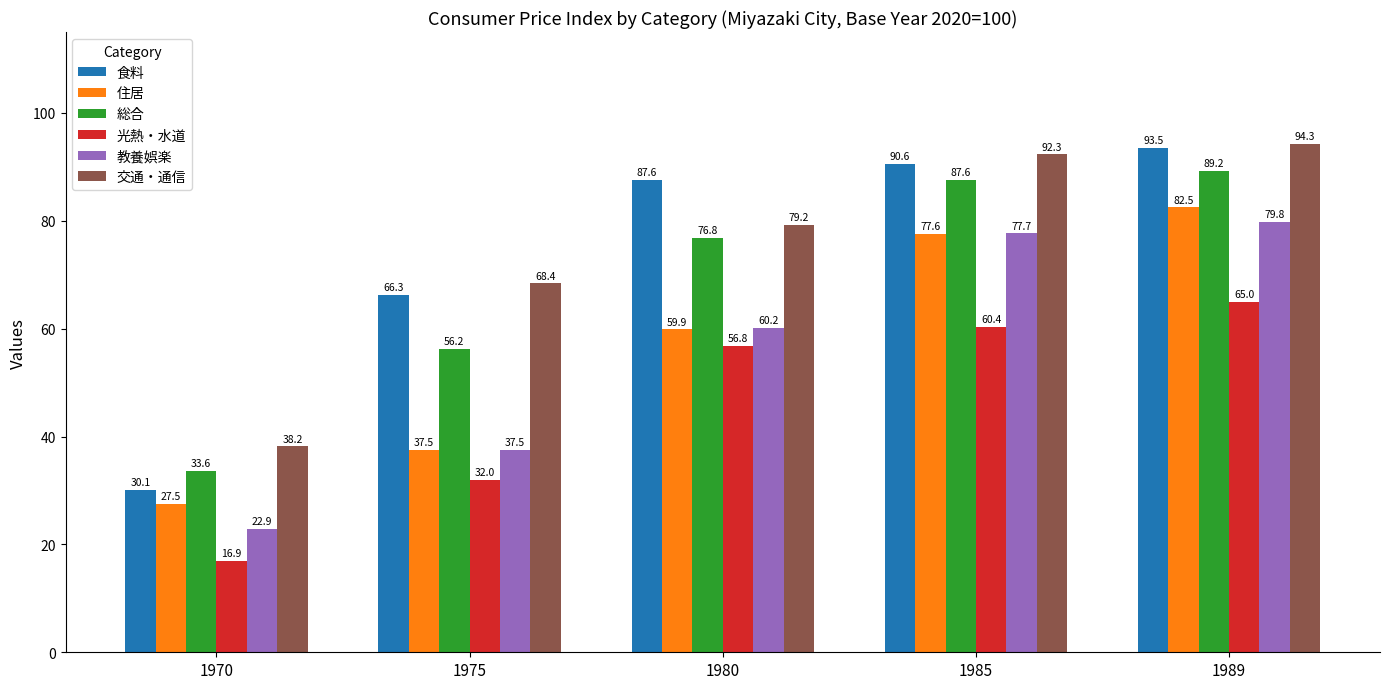

Which series changed the most between 1970 and 1975?

食料